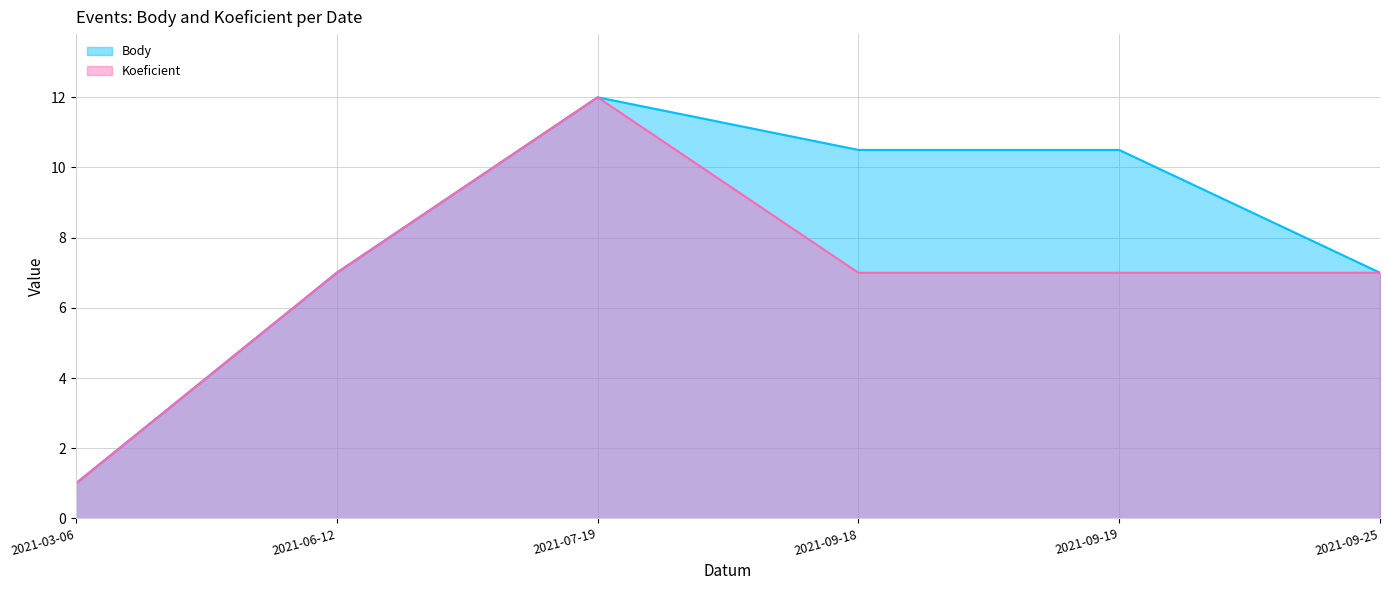

True or false: Koeficient and Body intersect in this chart.

False